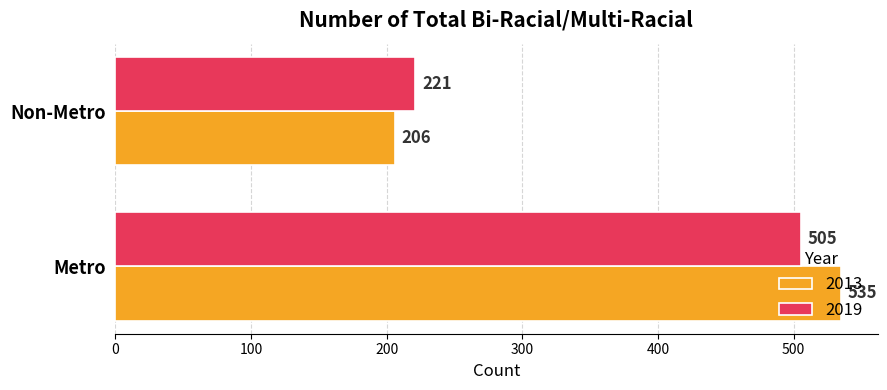

What is the minimum value for 2013?

206